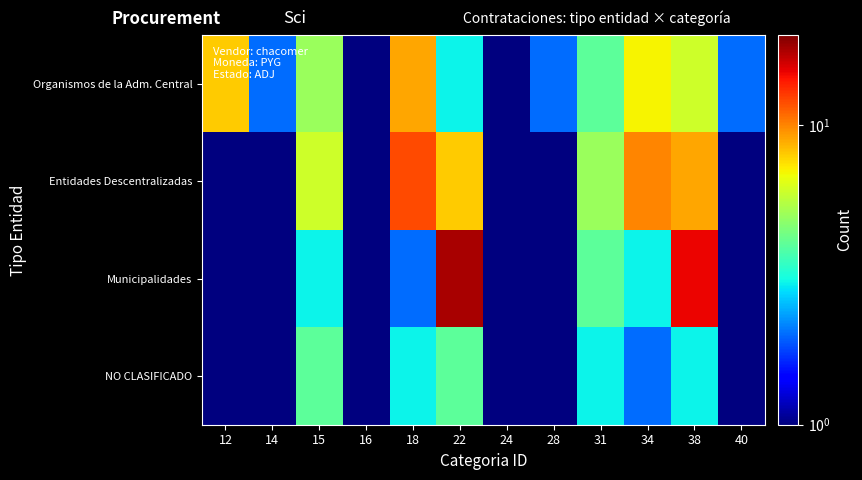

Rank the series at 22 from lowest to highest value.

Organismos de la Adm. Central, NO CLASIFICADO, Entidades Descentralizadas, Municipalidades